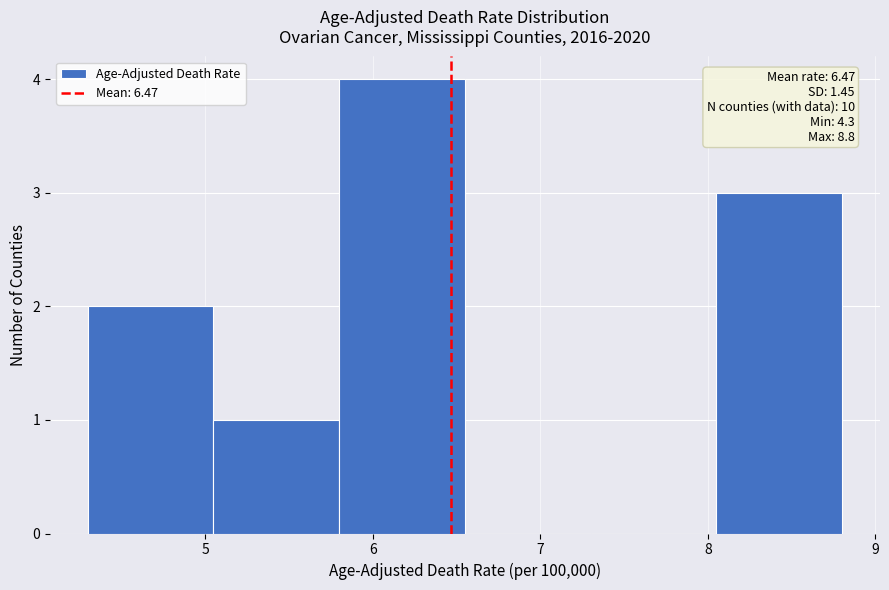

Which range on the x-axis has the tallest bar?

5.80 to 6.55